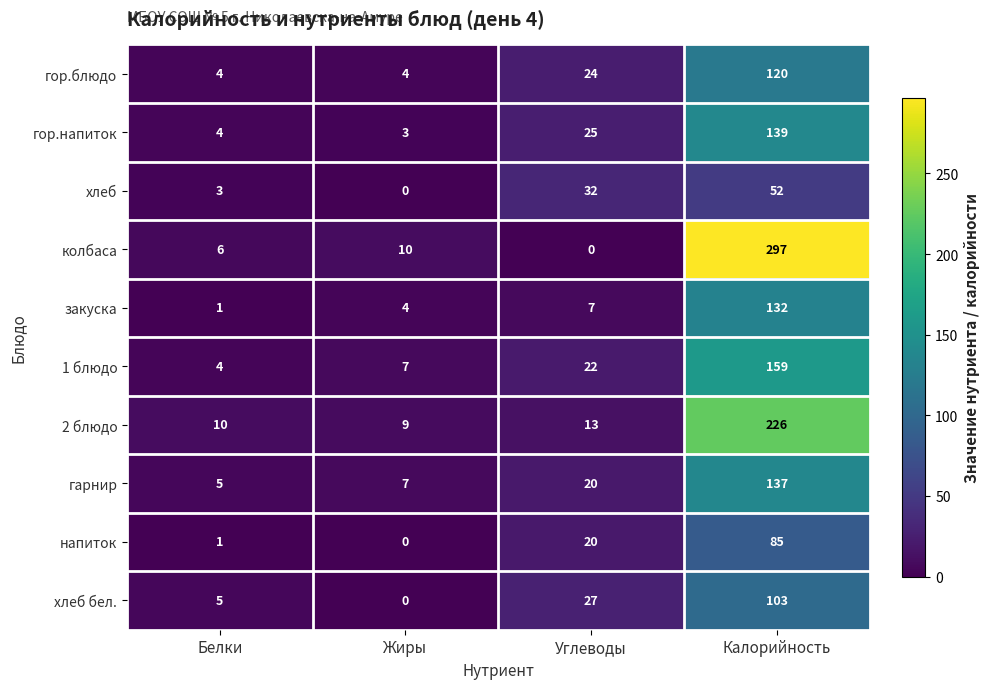

What is the difference between the колбаса values at Углеводы and Белки?

6